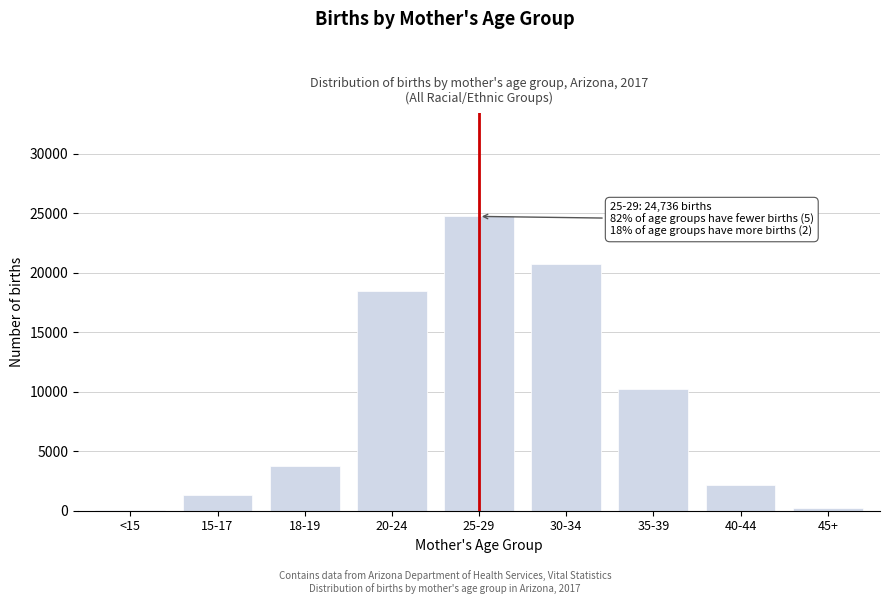

Reading left to right, transcribe all the data shown in this chart.

<15=40	15-17=1280	18-19=3730	20-24=18447	25-29=24736	30-34=20747	35-39=10262	40-44=2193	45+=235